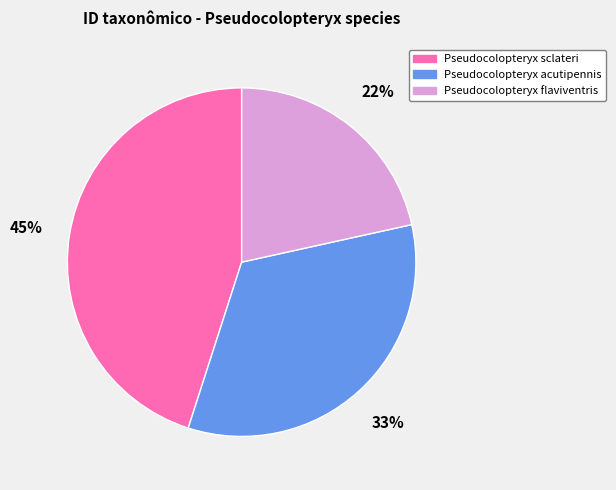

Which slice is the smallest?

Pseudocolopteryx flaviventris